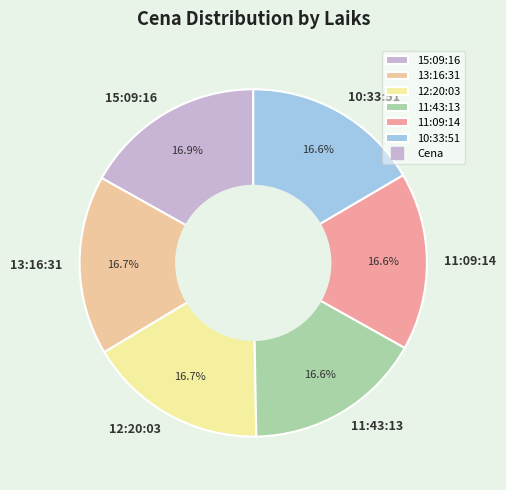

Is there any slice that represents more than half of the pie?

No